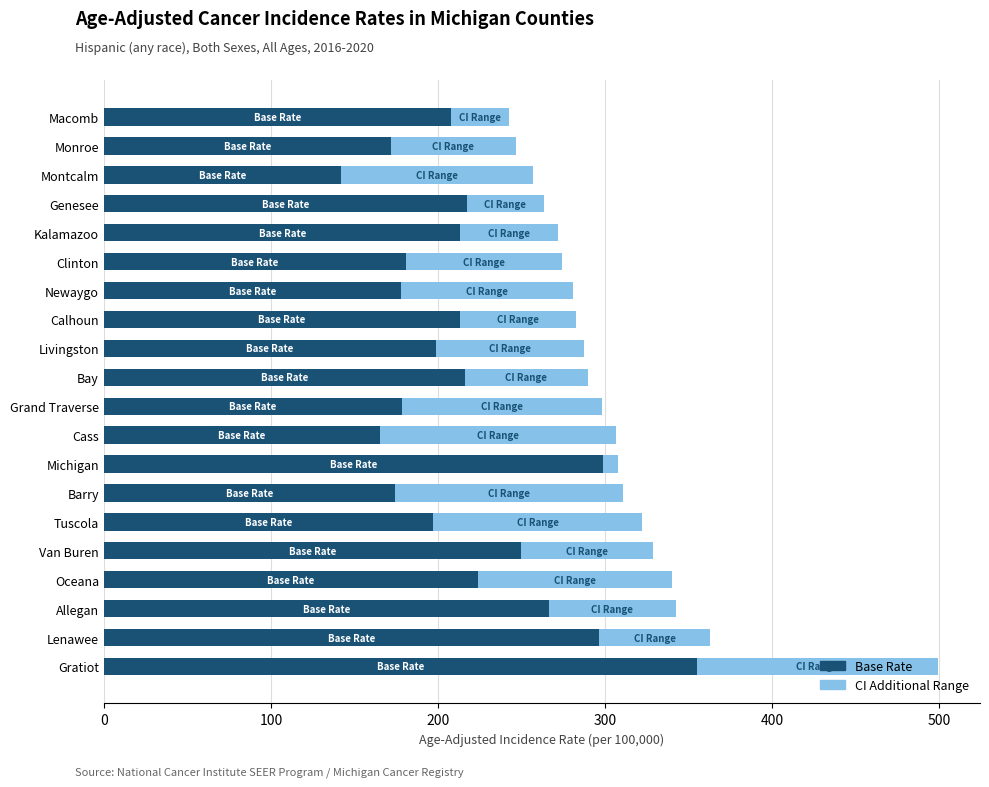

At which category is the sum across all series the highest?

Gratiot